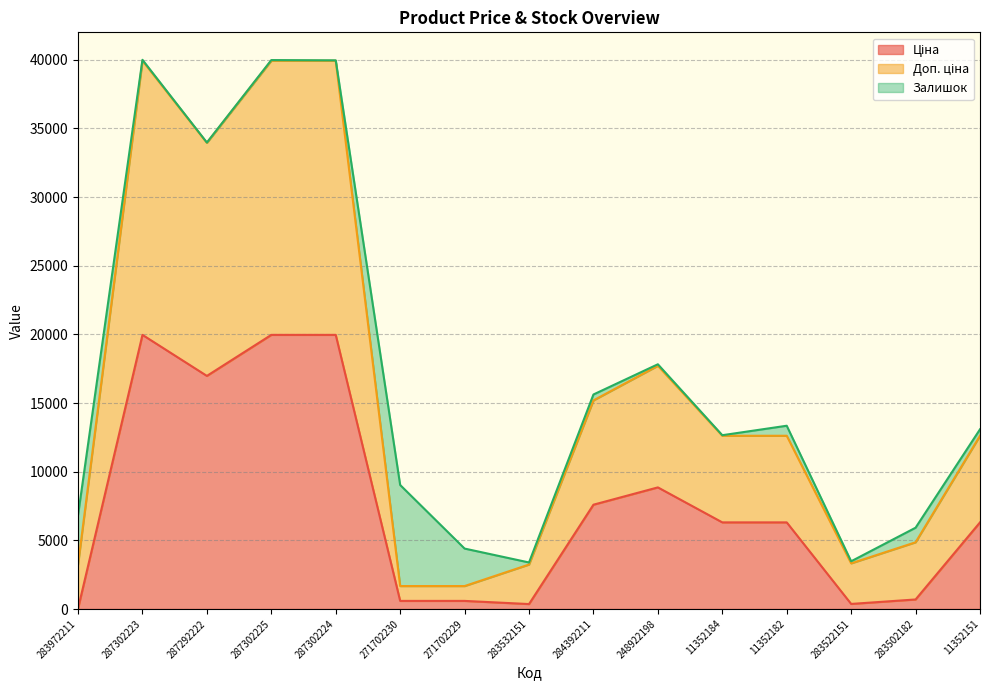

At which label does Доп. ціна first exceed 12617?

287302223